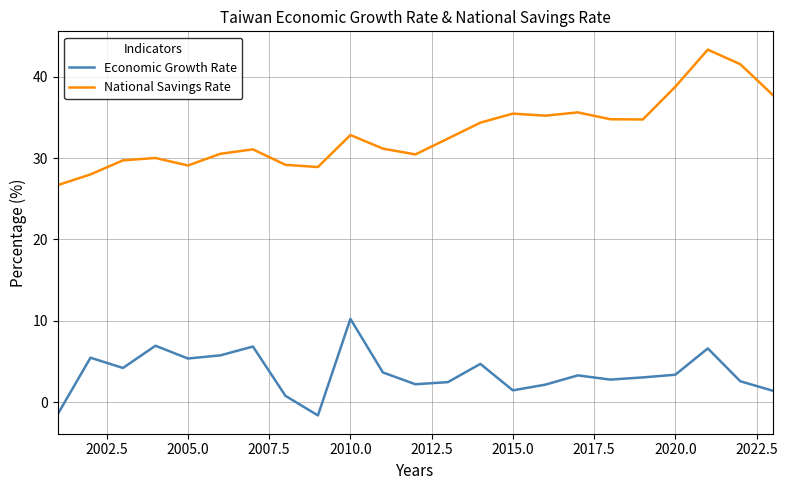

Which series has the largest range (max minus min)?

National Savings Rate